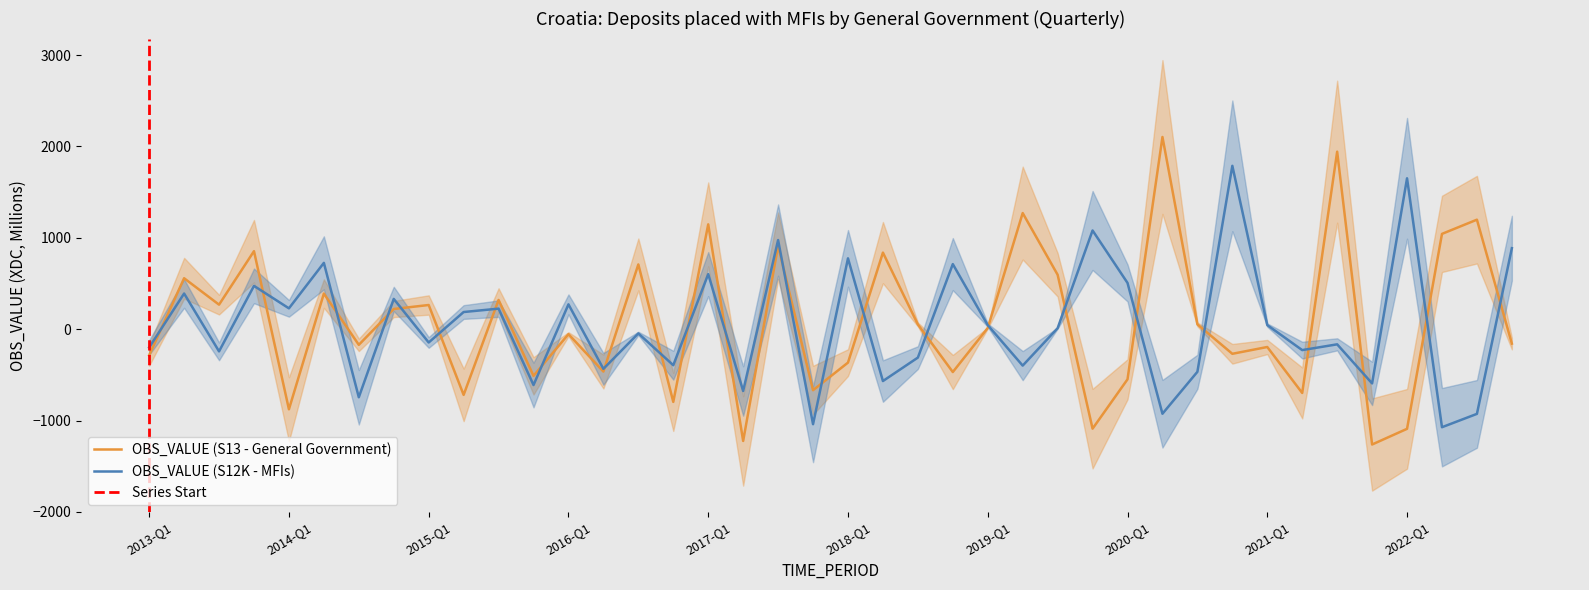

What is the label of the 32nd point from the right?

2015-Q1